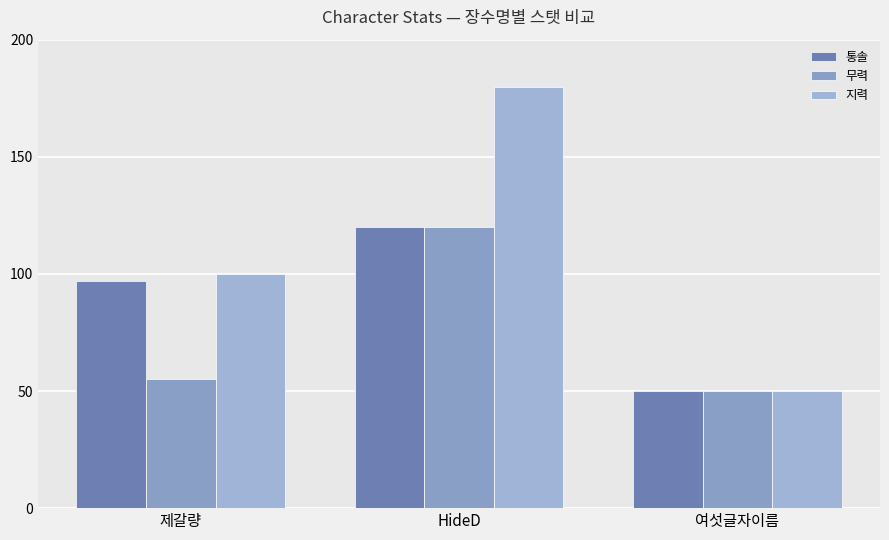

Which series has the largest total across all categories?

지력